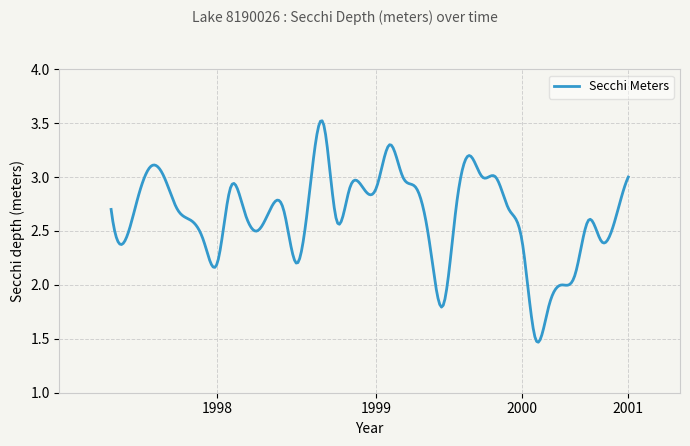

Rank the categories by value from highest to lowest.

1999, 2000, 2000, 1998, 1998, 2000, 2000, 2000, 2001, 1999, 1999, 1999, 1999, 1999, 2000, 1998, 1998, 1998, 1999, 1999, 1999, 2000, 2000, 1998, 1999, 2001, 2001, 1999, 1998, 1998, 2000, 2000, 2001, 1998, 1999, 2001, 2001, 2000, 2001, 2001